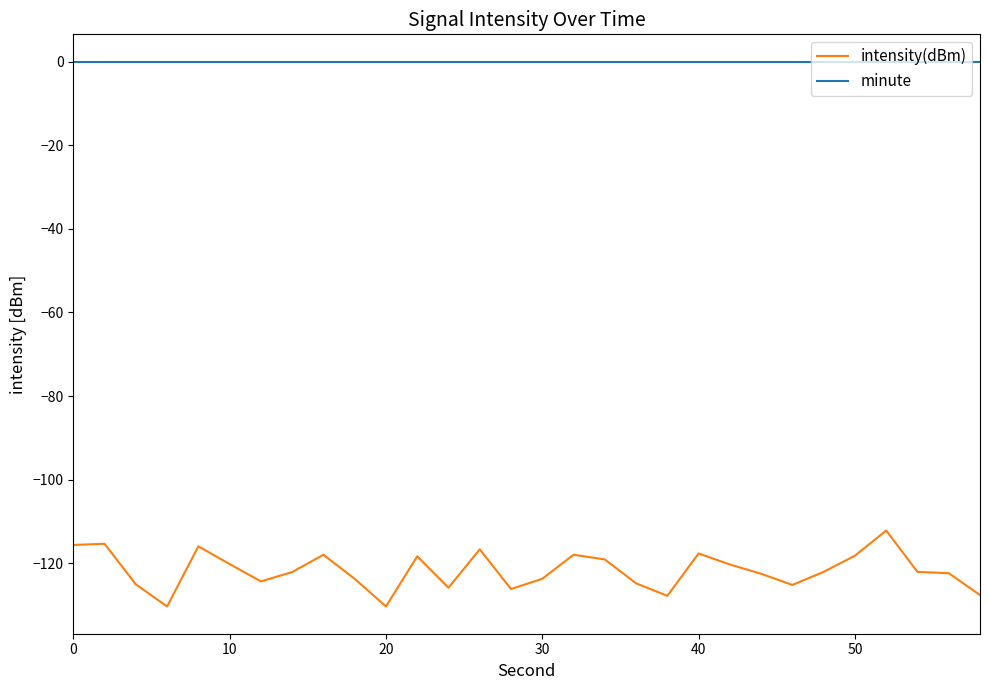

What is the difference between the maximum and minimum values in the intensity(dBm) series?

18.2